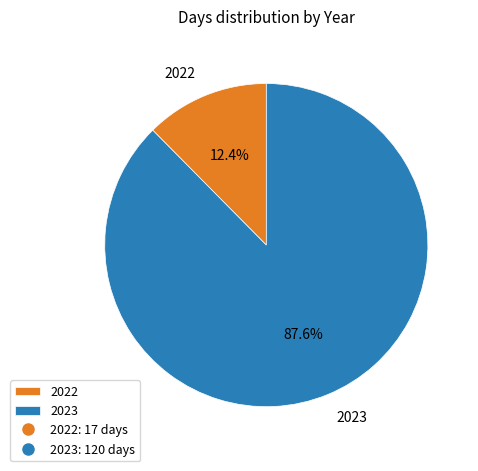

True or false: 2023 accounts for 88% of the total.

True